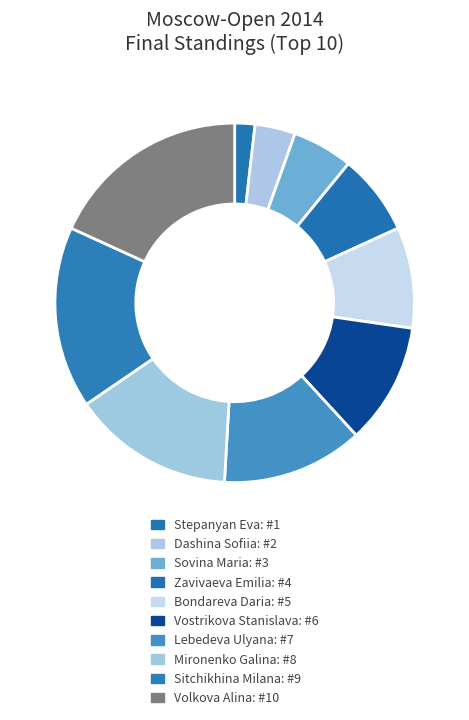

To the nearest percent, what percentage of the pie is Vostrikova Stanislava?

11%